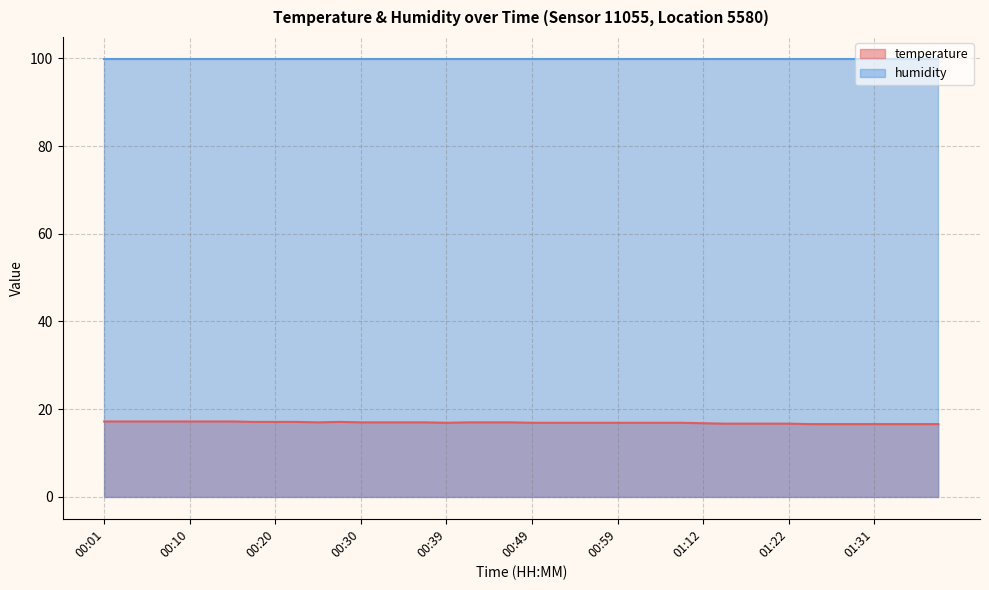

Does the chart display data point markers on the line(s)?

No